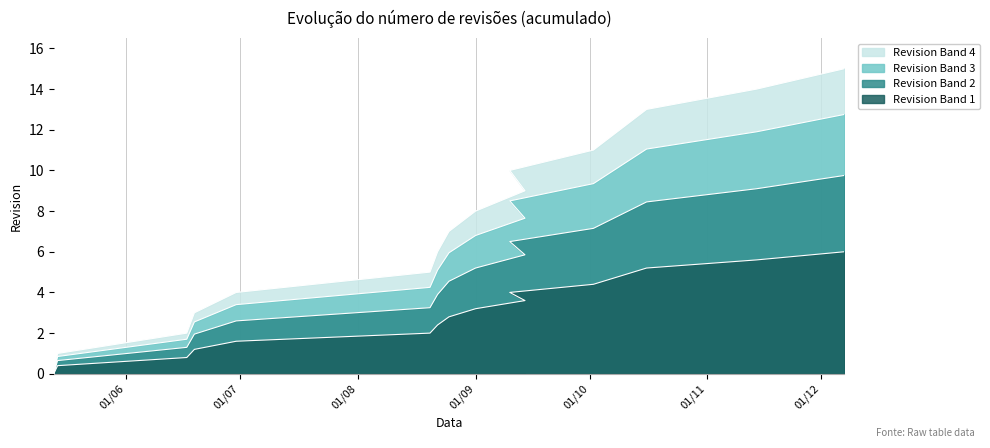

List the labels in order of value, smallest first.

2015-05-13, 2015-05-14, 2015-06-17, 2015-06-19, 2015-06-30, 2015-08-20, 2015-08-22, 2015-08-25, 2015-09-01, 2015-09-14, 2015-09-10, 2015-10-02, 2015-10-09, 2015-10-16, 2015-11-14, 2015-12-07